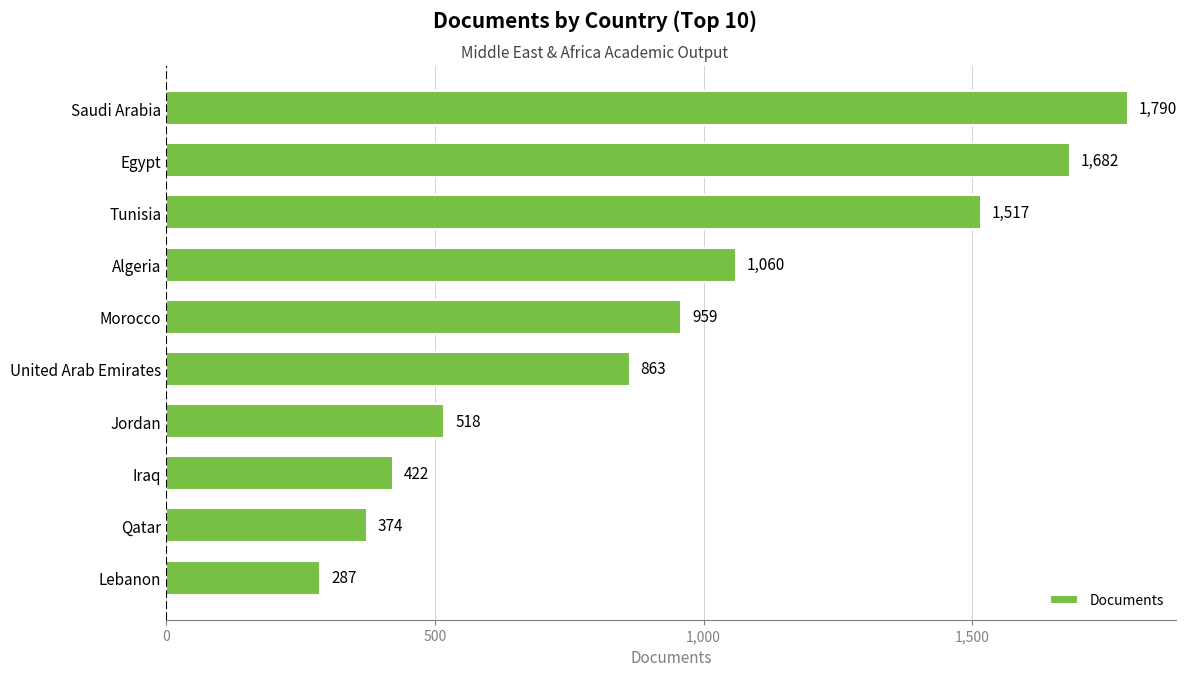

At which label is the value closest to 1038?

Algeria